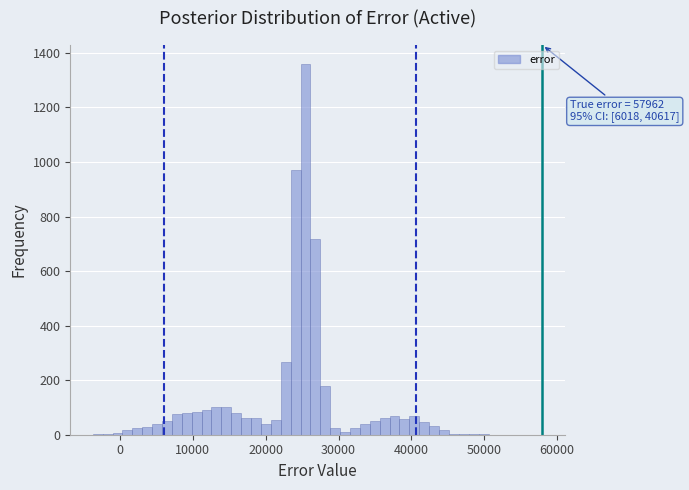

Read against the x-axis, roughly where is the centre of the tallest bar?

25000